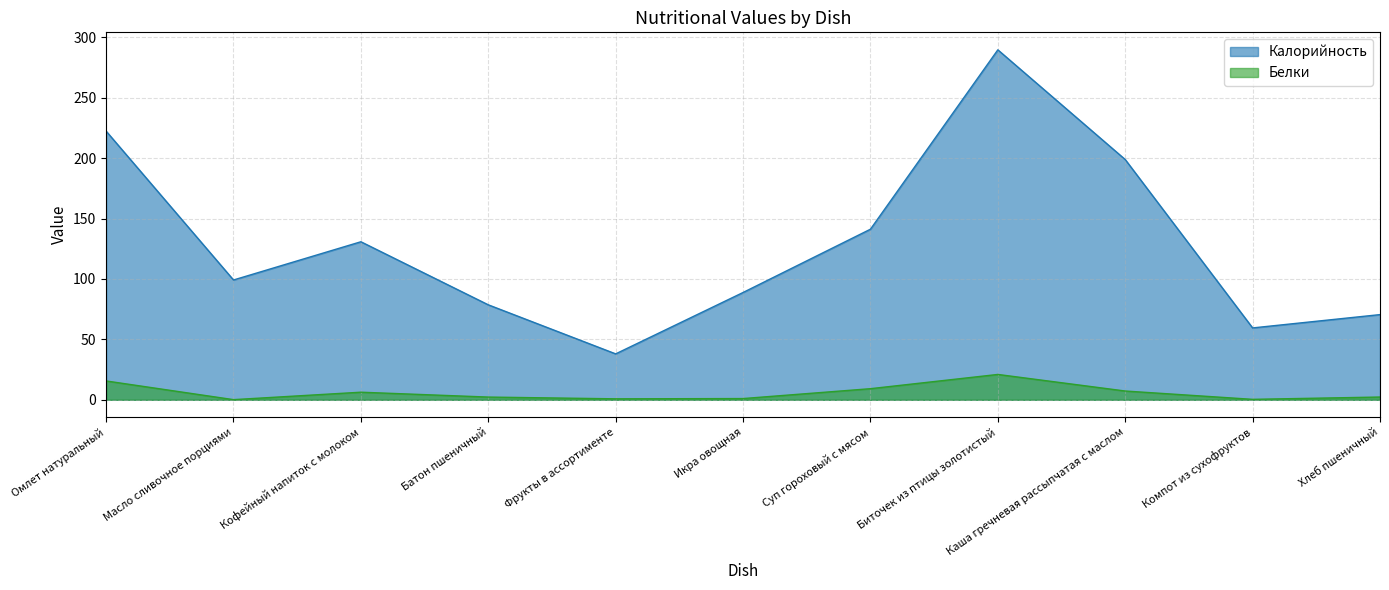

What is the sum of the Калорийность values at Батон пшеничный and Фрукты в ассортименте?

116.6